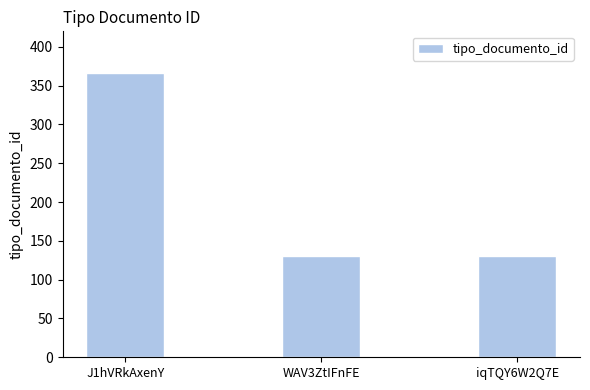

What is the sum of all values?

628